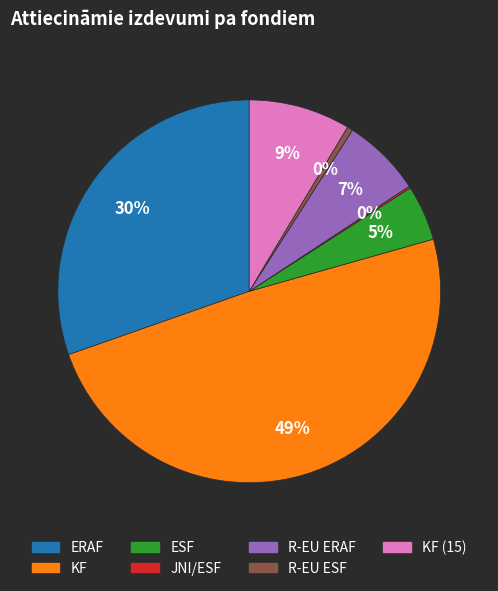

Does any single category account for the majority?

No